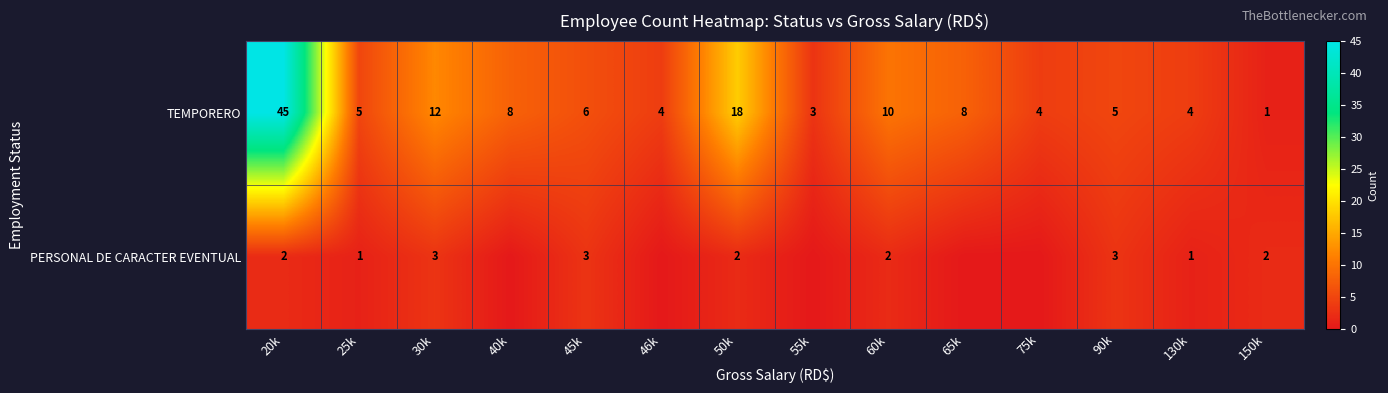

The value of TEMPORERO at 45k is 6. True or false?

True